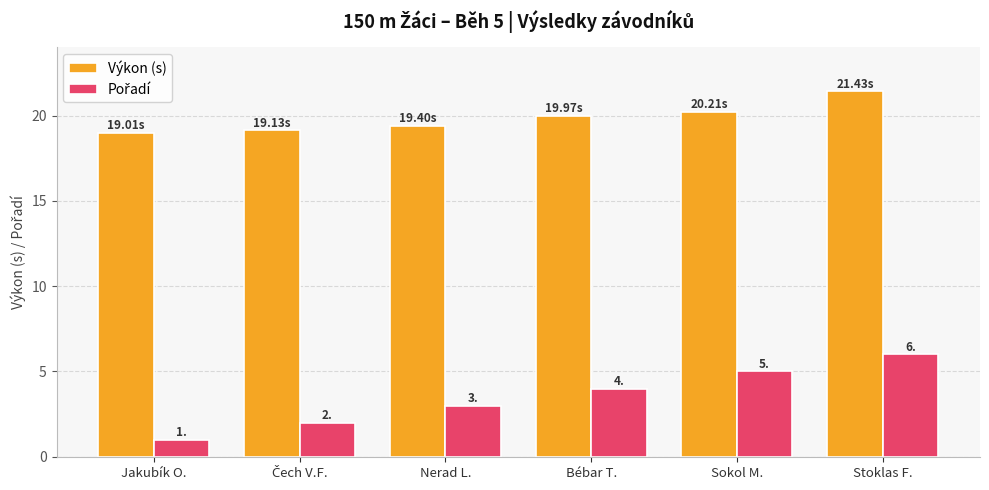

How many bars are there in each group?

2